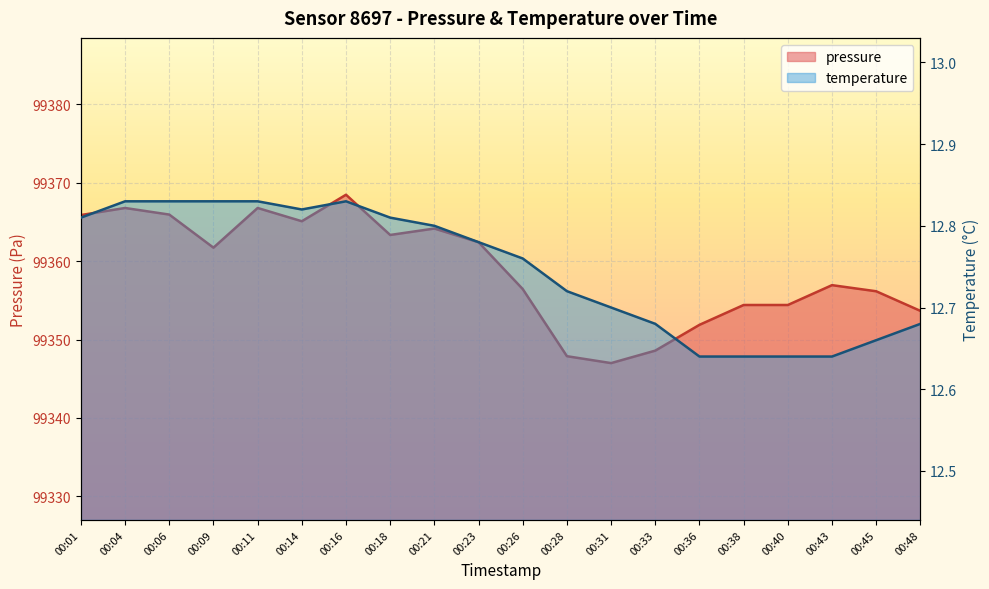

At which category does temperature reach its first local peak?

00:16